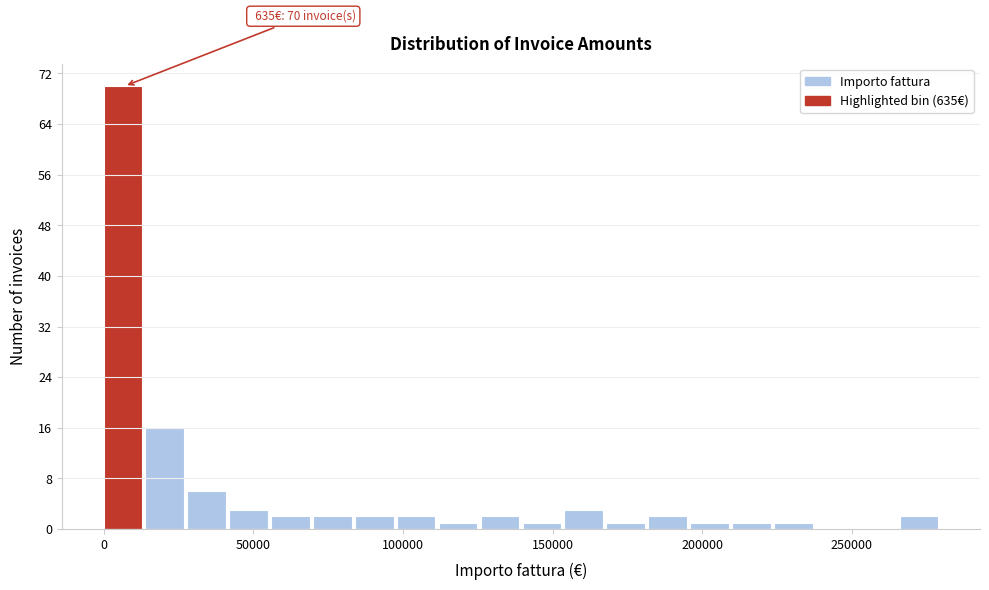

Read against the x-axis, roughly where is the centre of the tallest bar?

5000